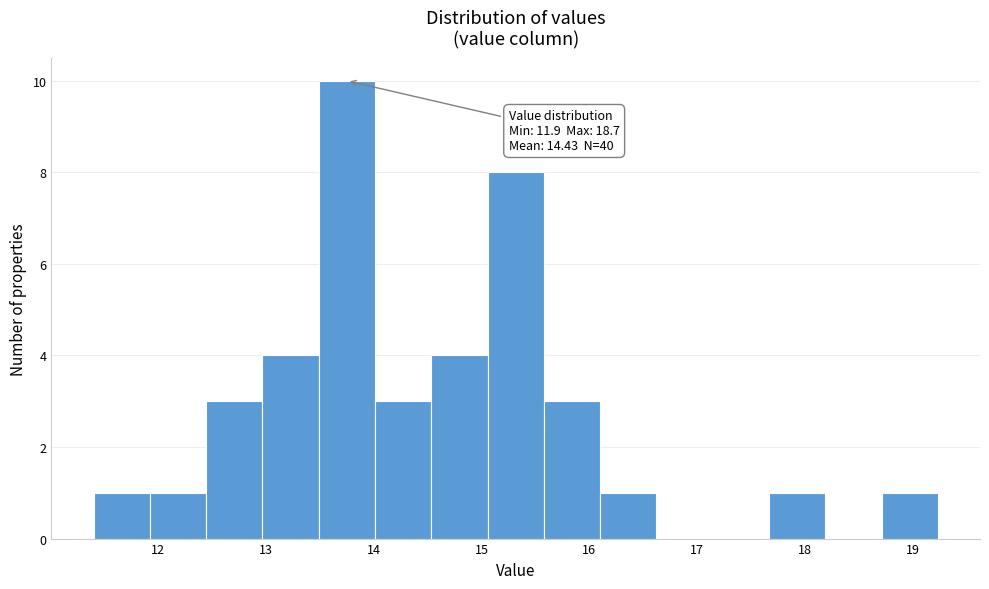

Which range on the x-axis has the tallest bar?

13.5 to 14.0